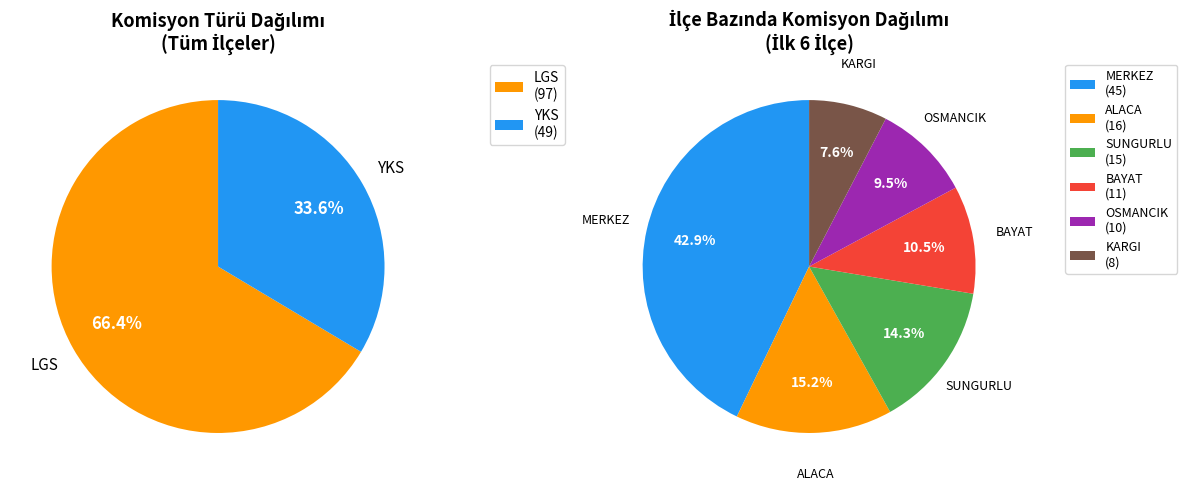

To the nearest percent, what percentage of the pie is LGS?

66%